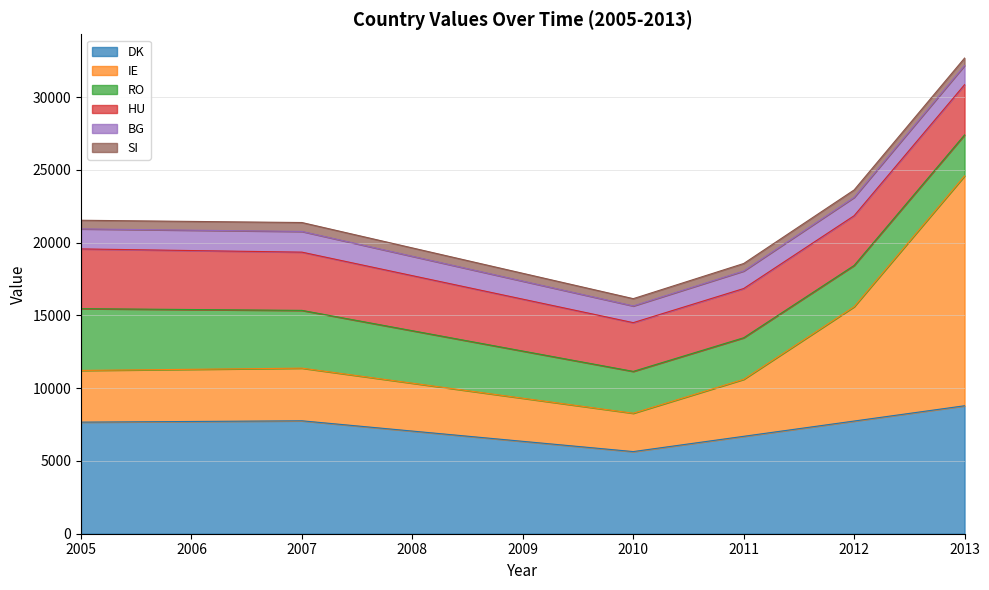

Which series has the largest total across all categories?

DK